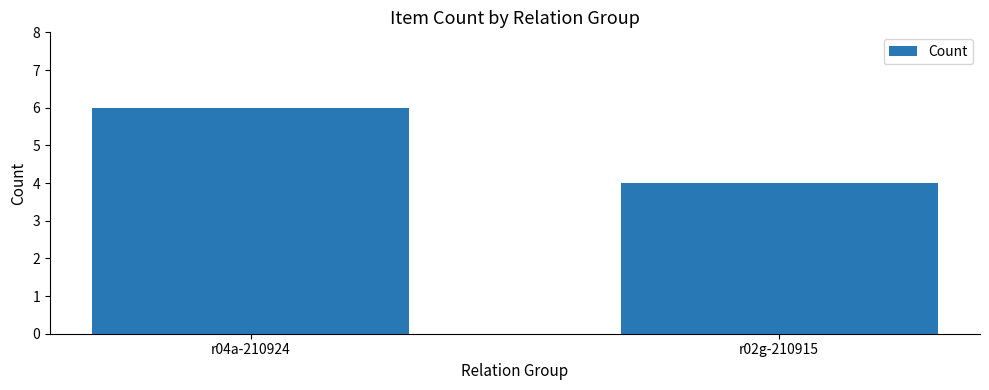

Between r04a-210924 and r02g-210915, which is larger?

r04a-210924